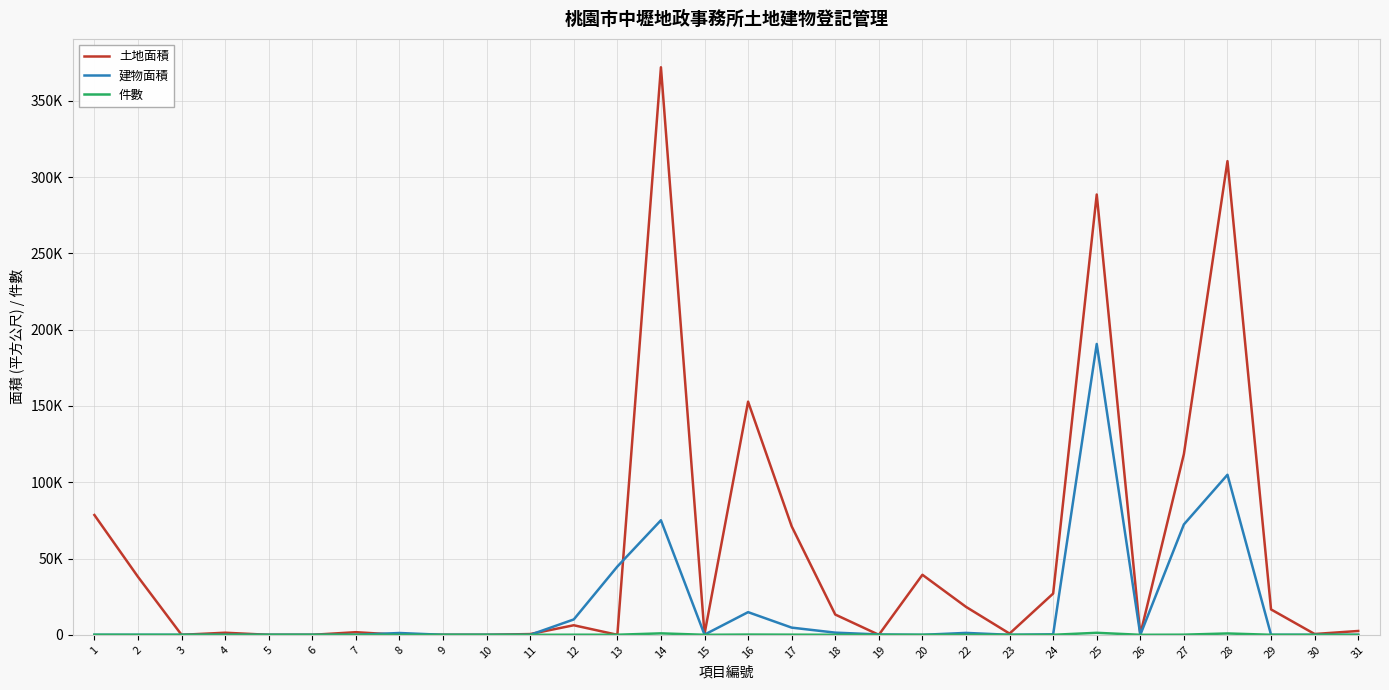

Reading left to right, extract all data points from this chart.

土地面積: 78532.4	38015.5	0.0	1367.0	0.0	0.0	1720.0	0.0	0.0	0.0	493.0	6266.1	0.0	372051.5	513.9	152832.4	71113.2	13288.7	0.0	39351.6	18326.2	802.4	27038.1	288646.9	361.7	118474.8	310526.9	16643.8	528.5	2514.7
建物面積: 0.0	0.0	0.0	0.0	0.0	0.0	0.0	1184.4	0.0	0.0	0.0	10075.1	44755.6	75099.7	98.4	14855.9	4712.0	1423.2	226.3	0.0	1248.6	0.0	321.5	190666.2	0.0	72363.0	104919.1	0.0	0.0	0.0
件數: 39.0	19.0	0.0	2.0	0.0	0.0	3.0	10.0	0.0	0.0	1.0	54.0	45.0	949.0	7.0	154.0	90.0	24.0	2.0	4.0	36.0	3.0	11.0	1314.0	1.0	83.0	885.0	16.0	3.0	2.0